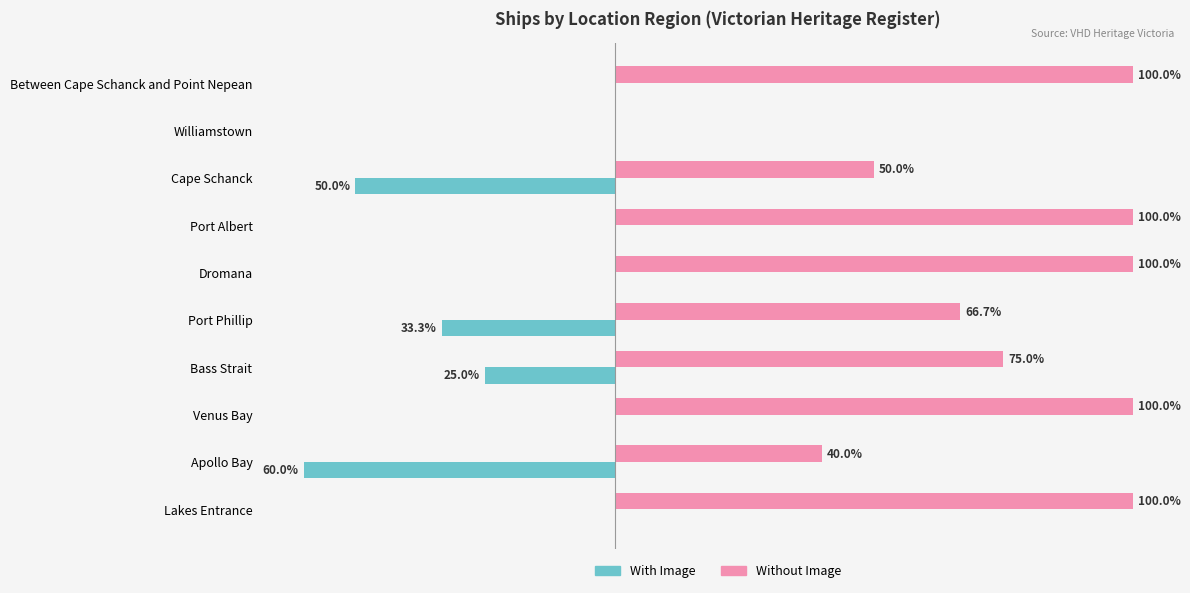

Which series changed the most between Apollo Bay and Williamstown?

With Image